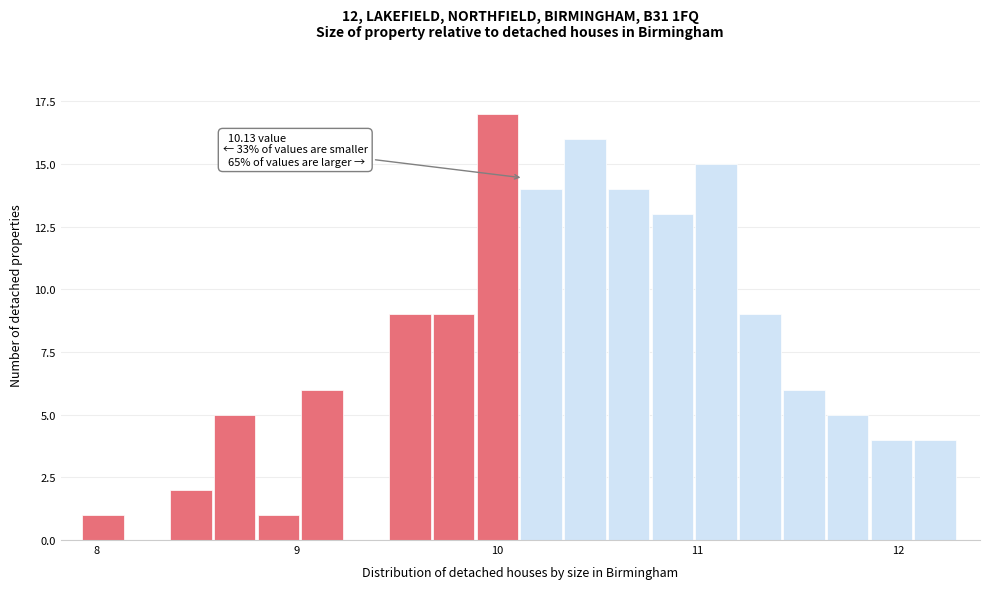

Around what value on the x-axis is the tallest bar? Give the approximate position of its centre, as read against the axis.

10.0